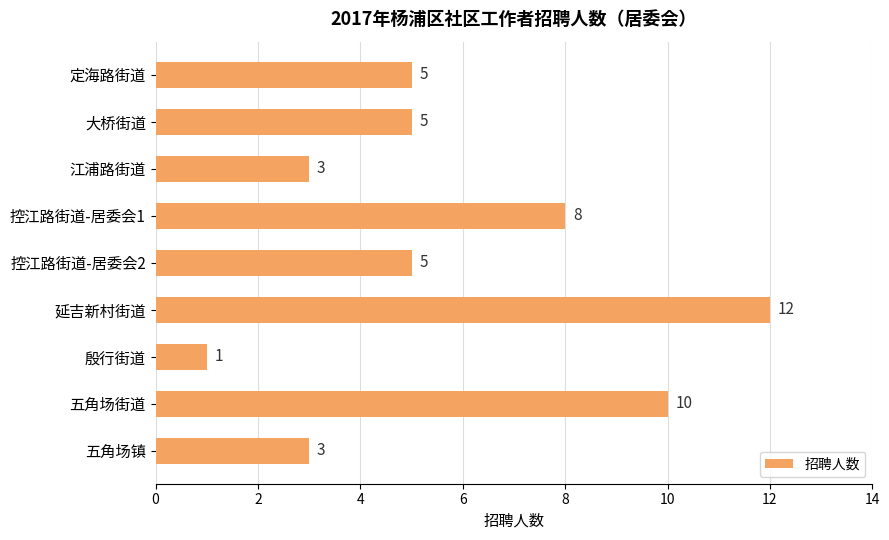

What is the label of the 4th bar from the bottom?

延吉新村街道